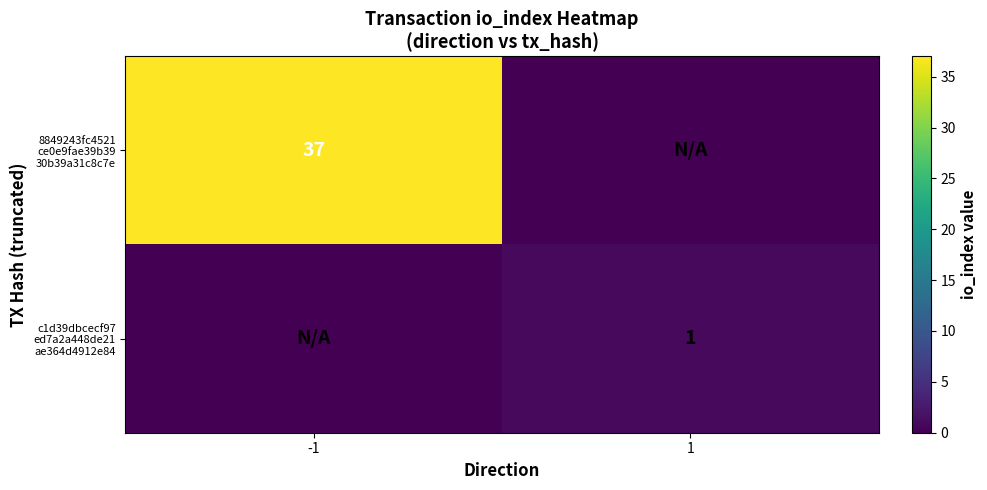

What is the difference between the highest and lowest values at -1?

37